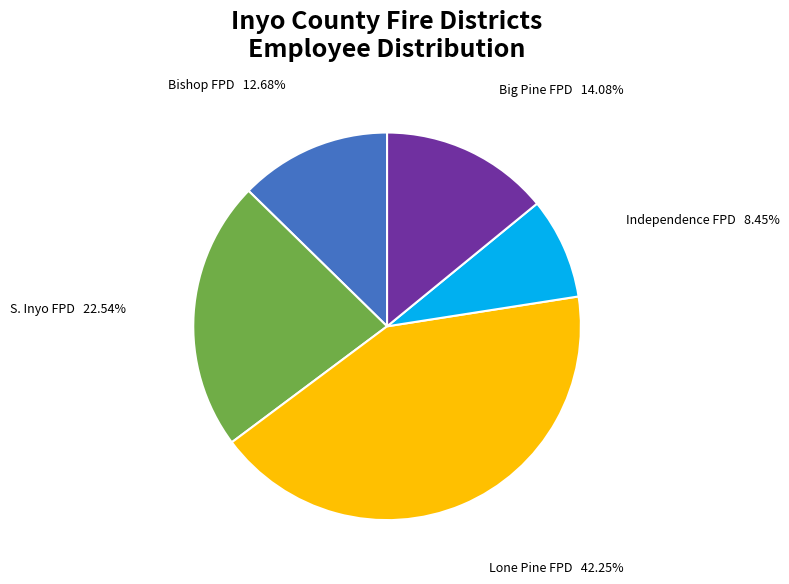

Which slice is the smallest?

Independence FPD